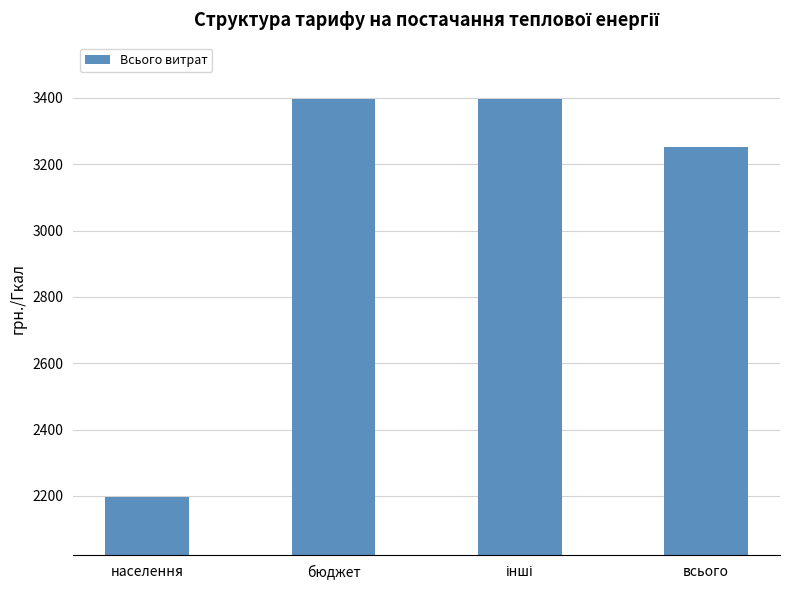

What is the label of the 4th bar from the left?

всього